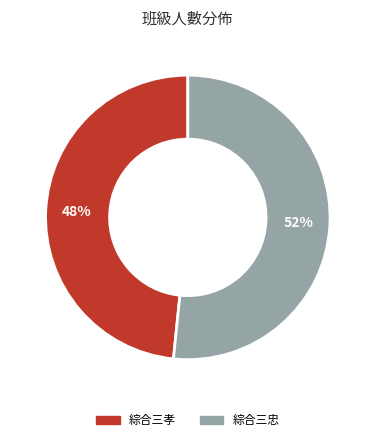

How many segments does this pie chart have?

2